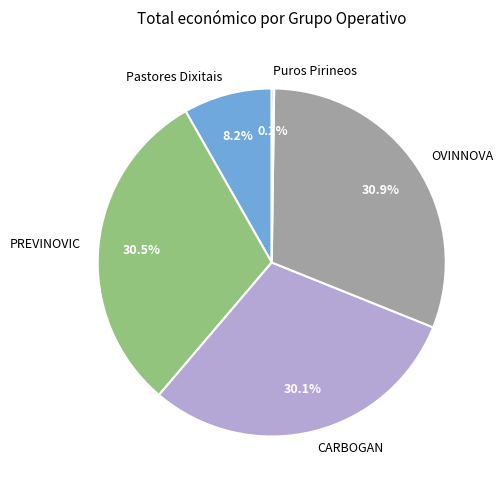

Between OVINNOVA and CARBOGAN, which is larger?

OVINNOVA